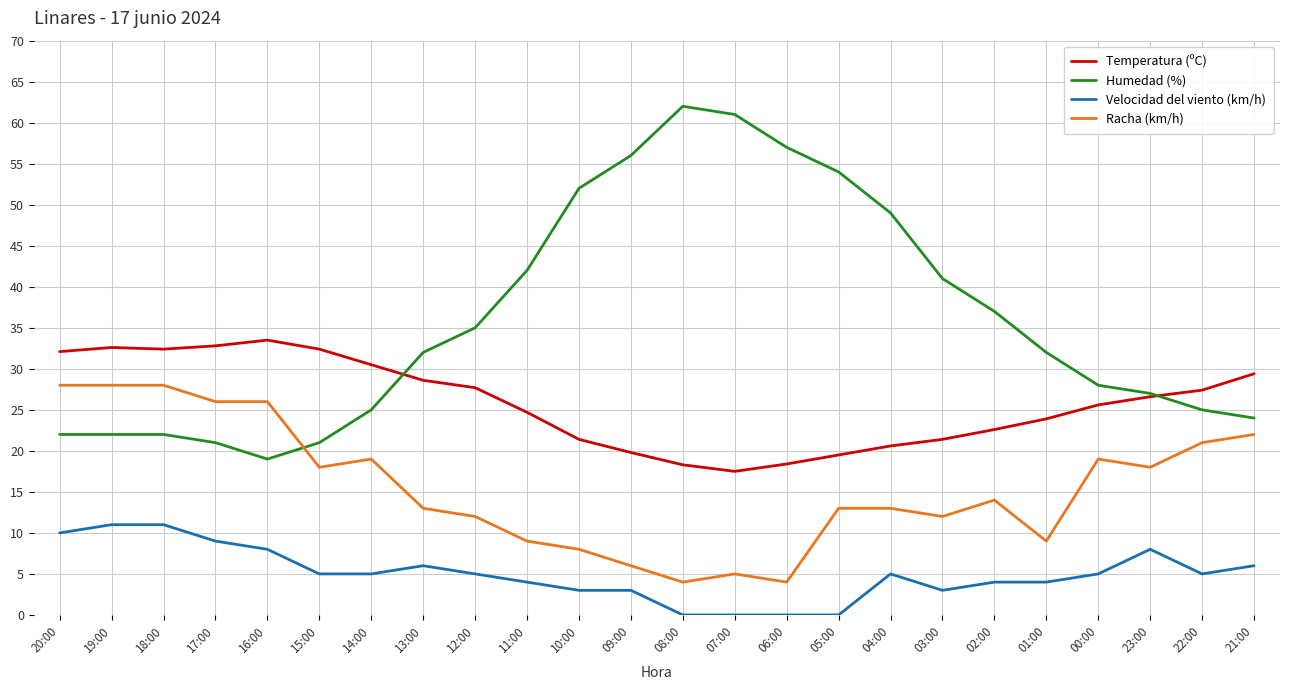

Which series changed the most between 16:00 and 10:00?

Humedad (%)